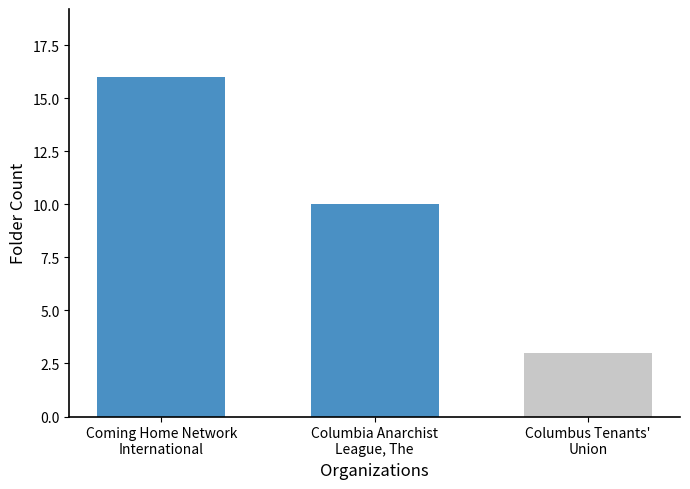

List the labels in order of value, smallest first.

Columbus Tenants'
Union, Columbia Anarchist
League, The, Coming Home Network
International